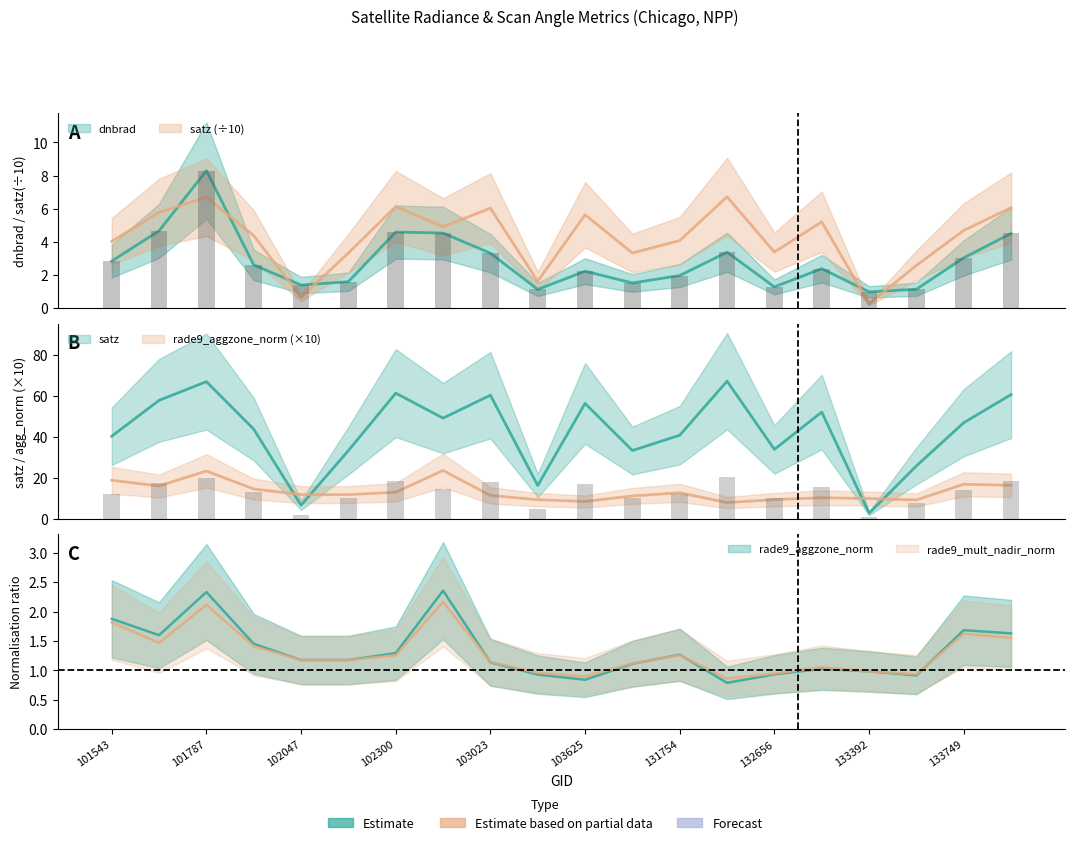

Reading left to right, list all the values displayed in this chart.

dnbrad: 2.8	4.7	8.3	2.6	1.4	1.6	4.6	4.5	3.3	1.1	2.2	1.5	2.0	3.4	1.3	2.4	1.0	1.1	3.0	4.5
satz: 4.0	5.8	6.7	4.4	0.7	3.3	6.1	4.9	6.0	1.6	5.6	3.3	4.1	6.7	3.4	5.2	0.3	2.6	4.7	6.1
rade9_aggzone_norm: 18.8	16.0	23.3	14.5	11.8	11.8	12.9	23.6	11.4	9.3	8.4	11.1	12.7	7.9	9.3	10.3	9.8	9.2	16.8	16.3
rade9_mult_nadir_norm: 1.8	1.5	2.1	1.4	1.2	1.2	1.3	2.2	1.1	1.0	0.9	1.1	1.3	0.9	0.9	1.1	1.0	0.9	1.6	1.6